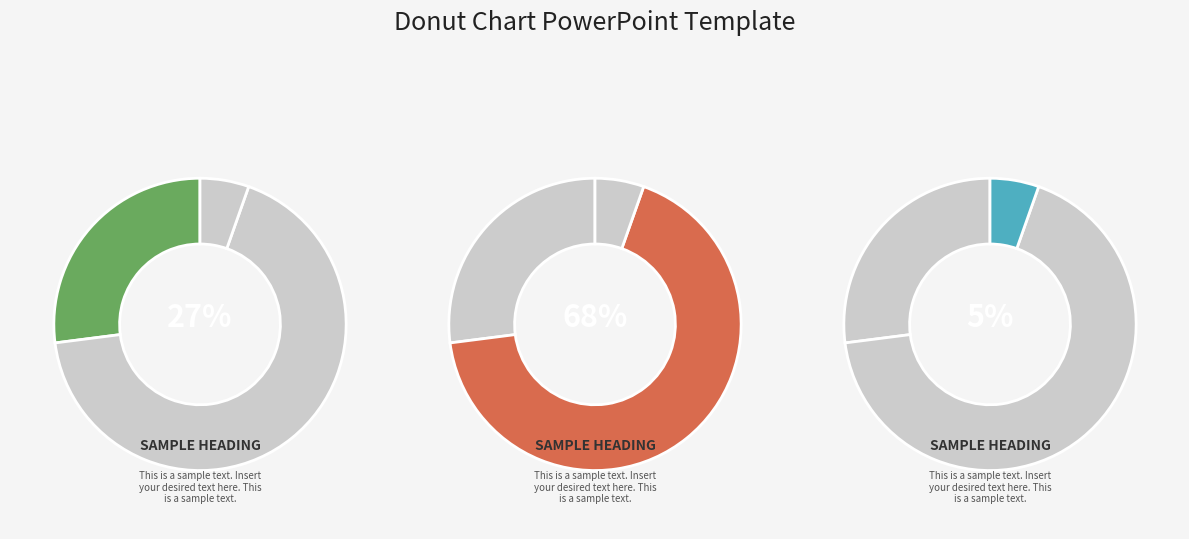

Count the number of slices in the pie.

9